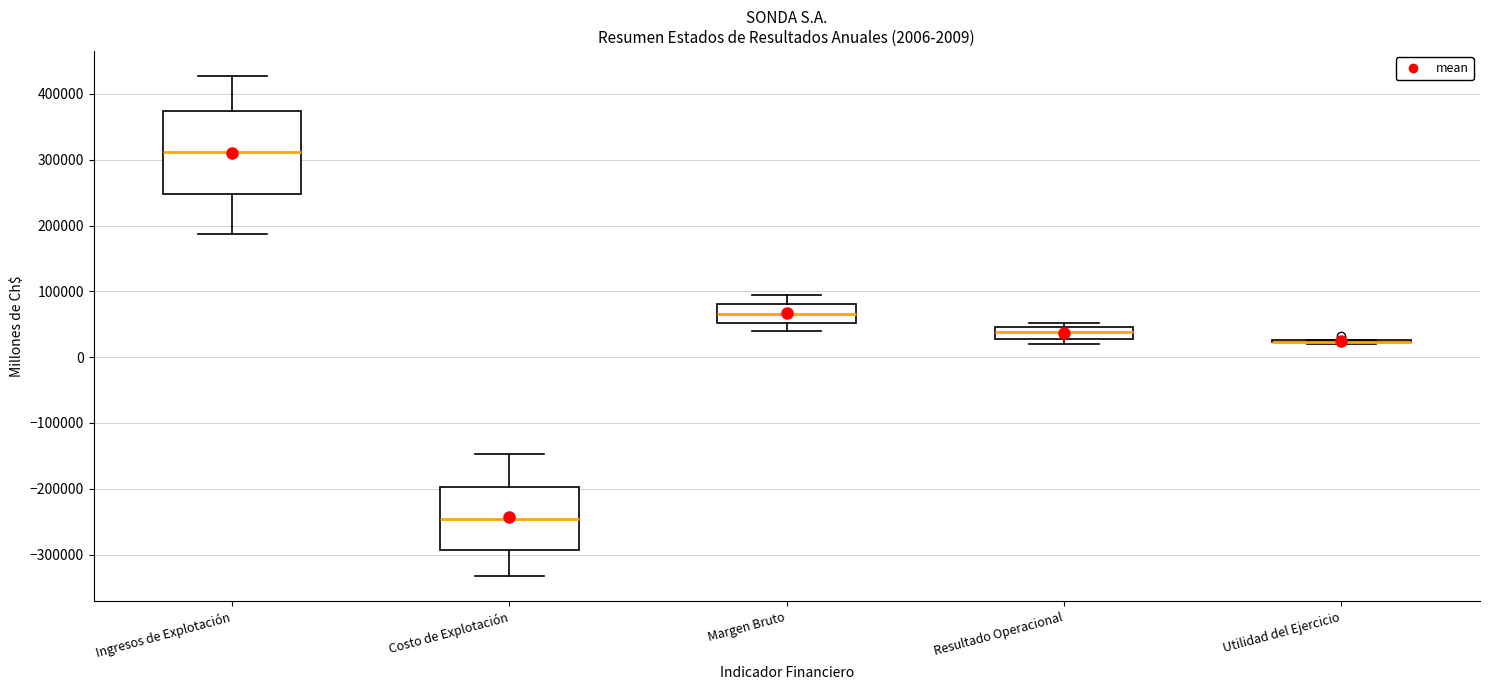

Comparing the boxes themselves (not the whiskers), which one is the tallest?

Ingresos de Explotación